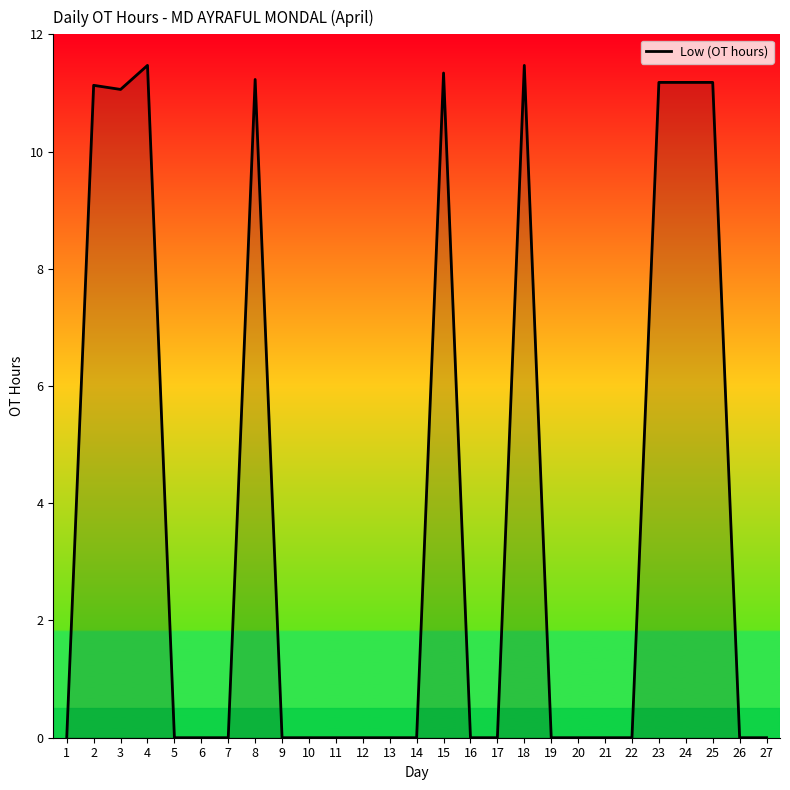

What is the greatest value displayed?

11.5